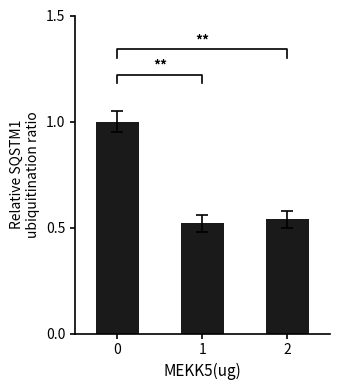

How many data points does each series have?

3